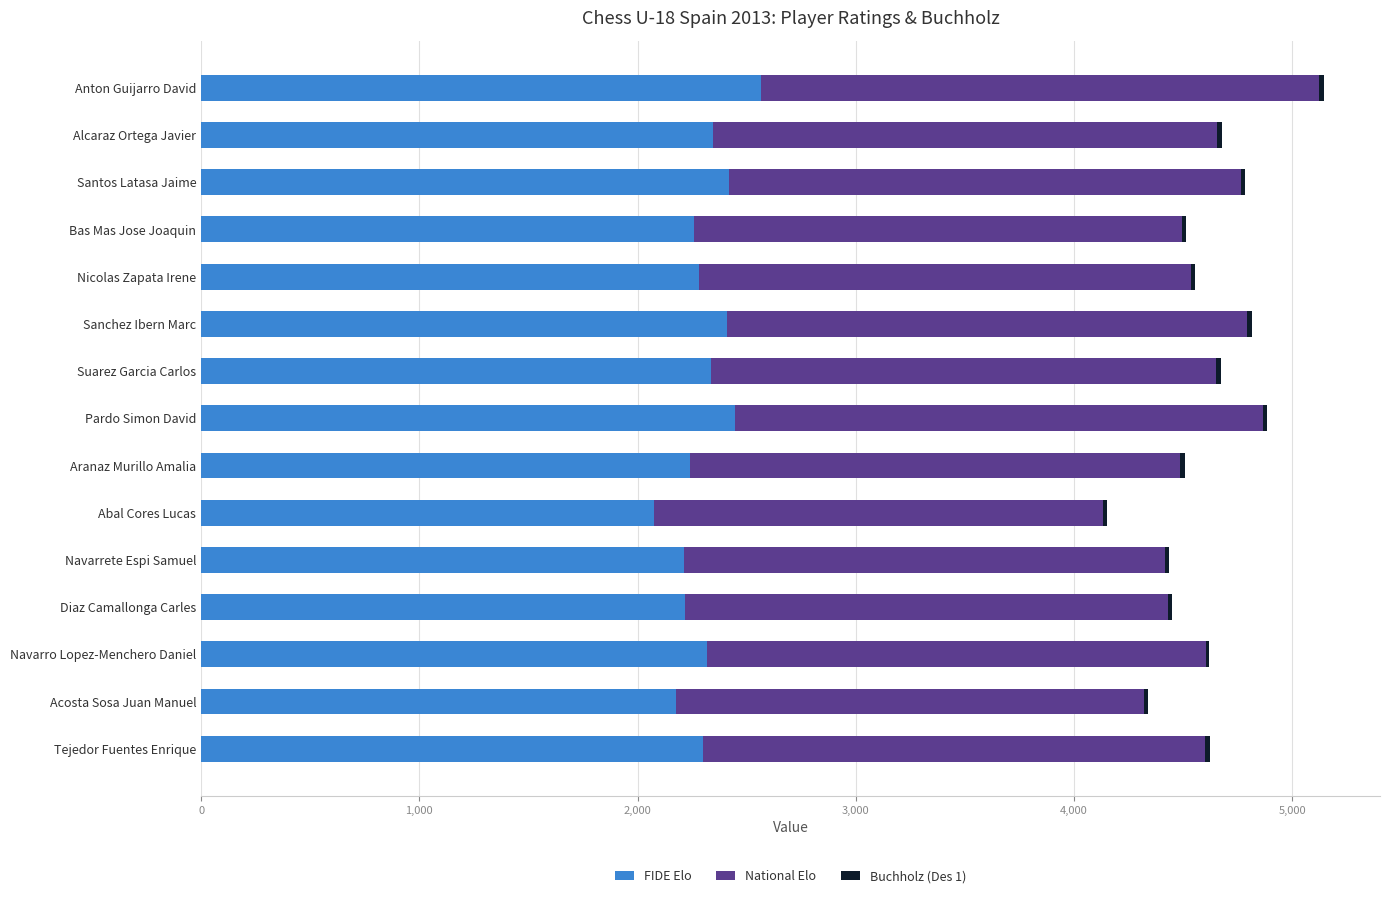

What is the minimum value for FIDE Elo?

2076.0